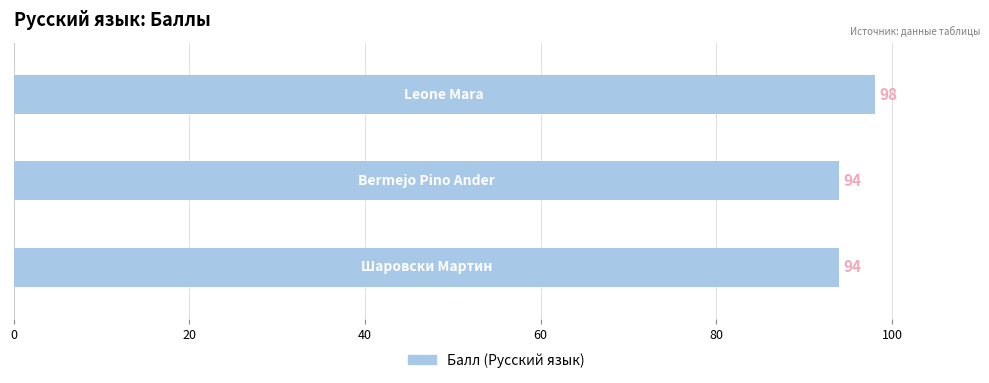

What is the greatest value displayed?

98